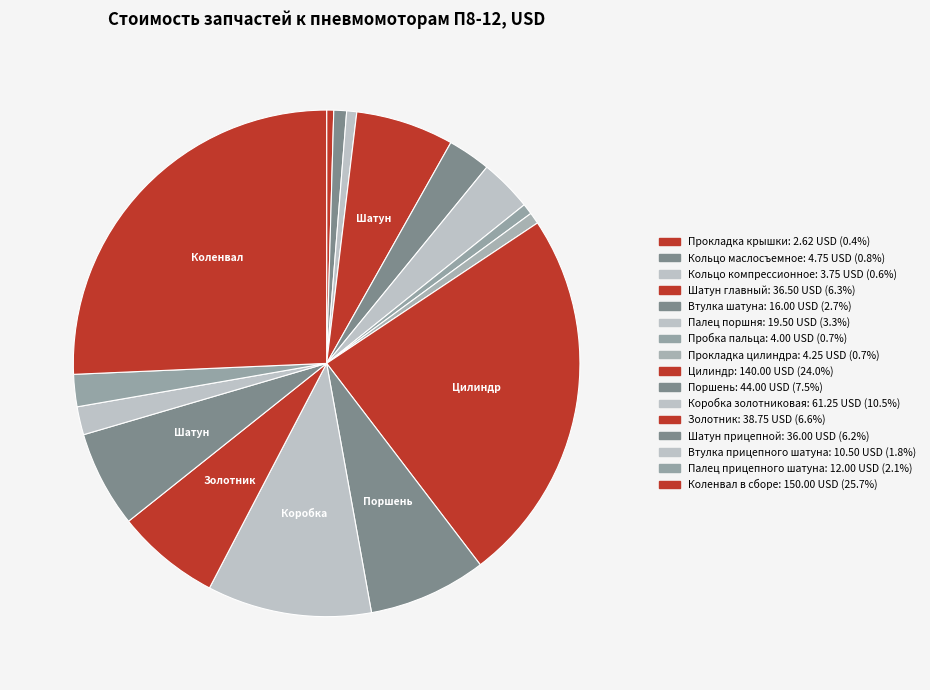

Which slice is the smallest?

Прокладка крышки